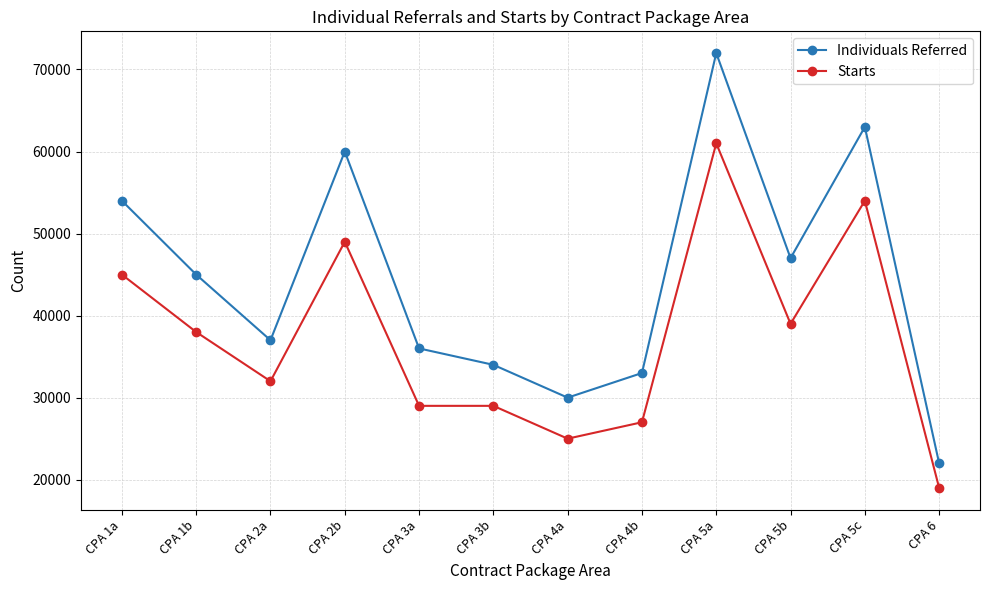

True or false: Individuals Referred and Starts cross at least once.

False